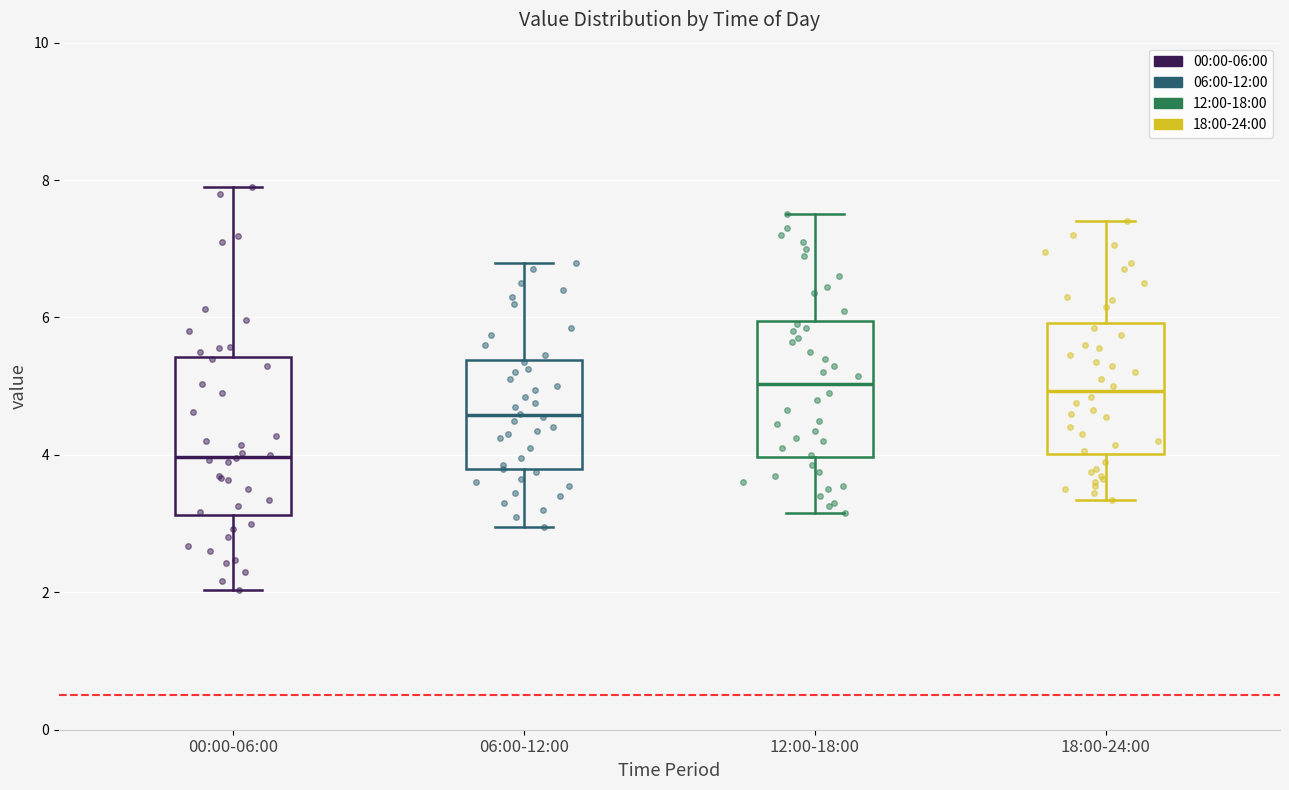

Which box is the tallest, from its lower edge to its upper edge?

00:00-06:00